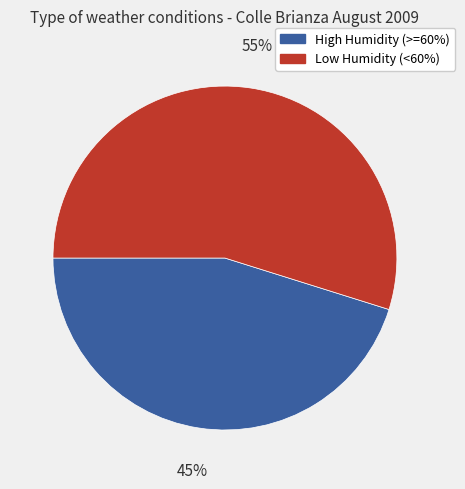

Is there any slice that represents more than half of the pie?

Yes